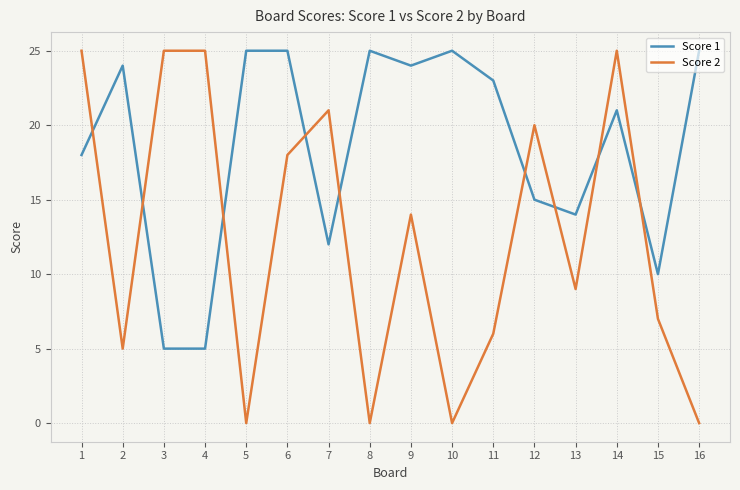

What is the maximum value shown in the chart?

25